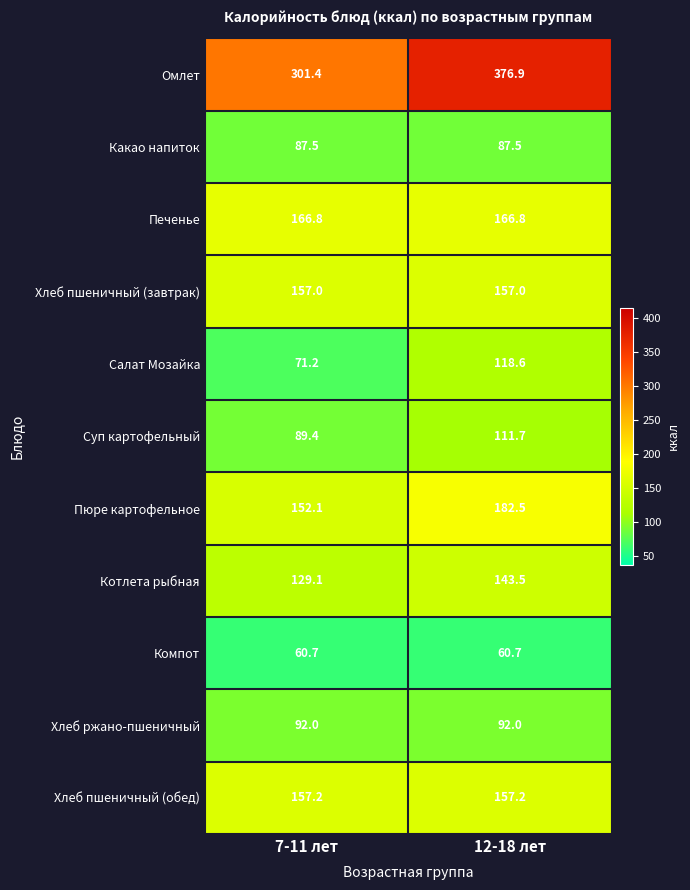

At which label is Омлет closest to 339?

7-11 лет